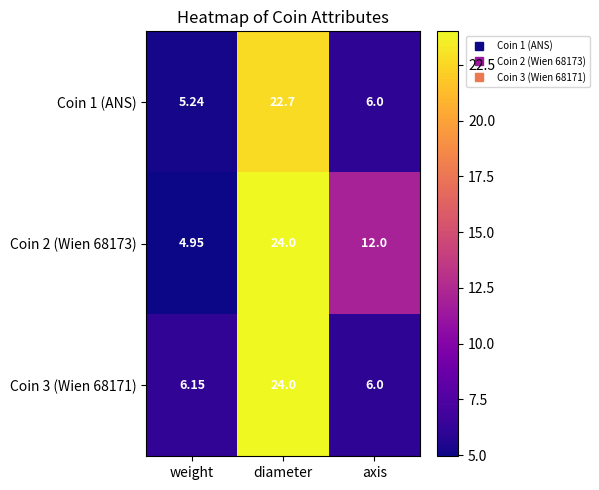

List the series in order of their overall mean, highest first.

Coin 2 (Wien 68173), Coin 3 (Wien 68171), Coin 1 (ANS)